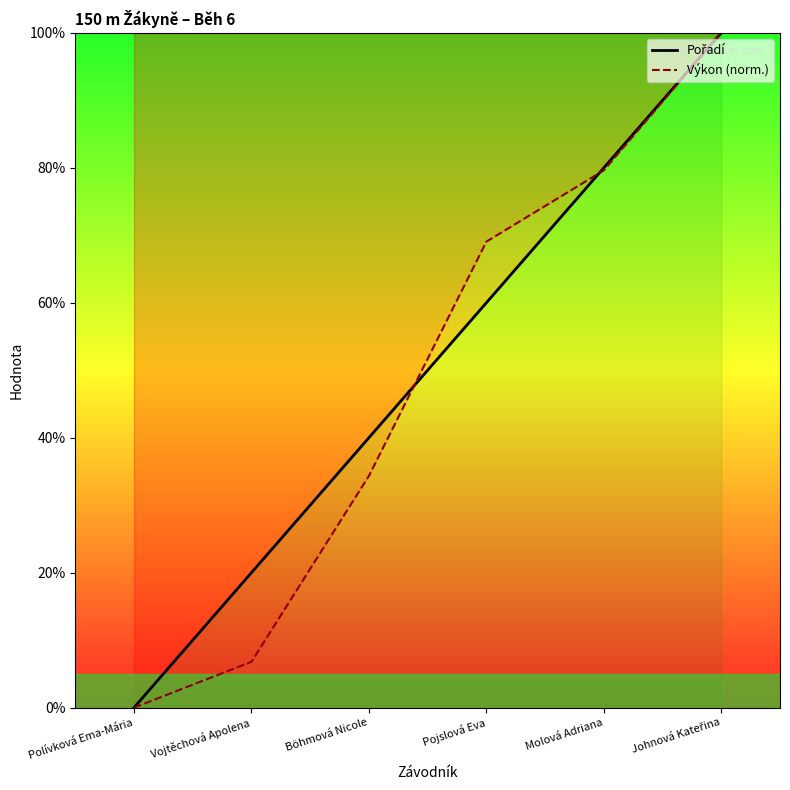

What is the greatest value displayed?

100.0